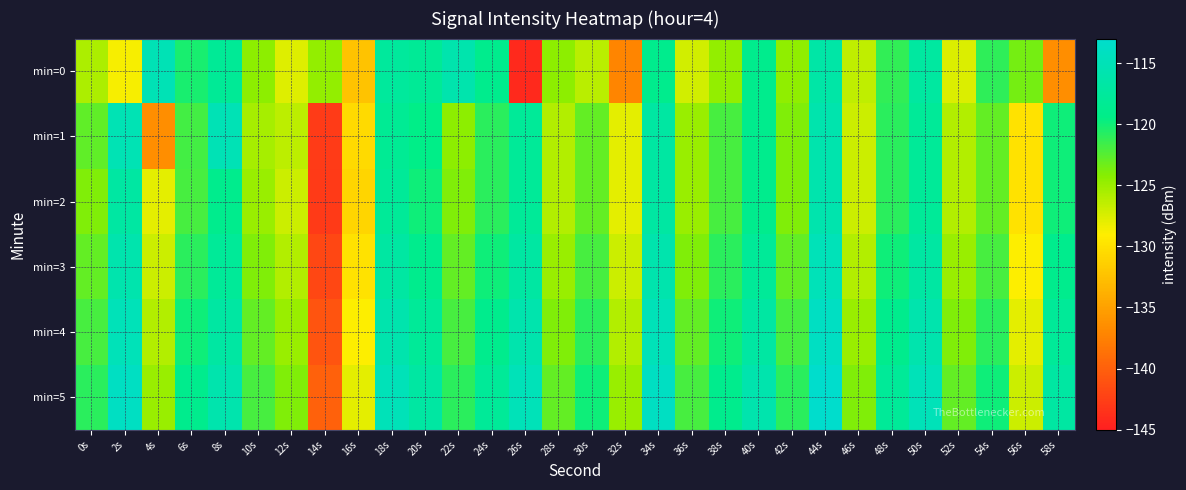

Rank the series by their maximum value, from lowest to highest.

min=2, min=1, min=0, min=3, min=4, min=5